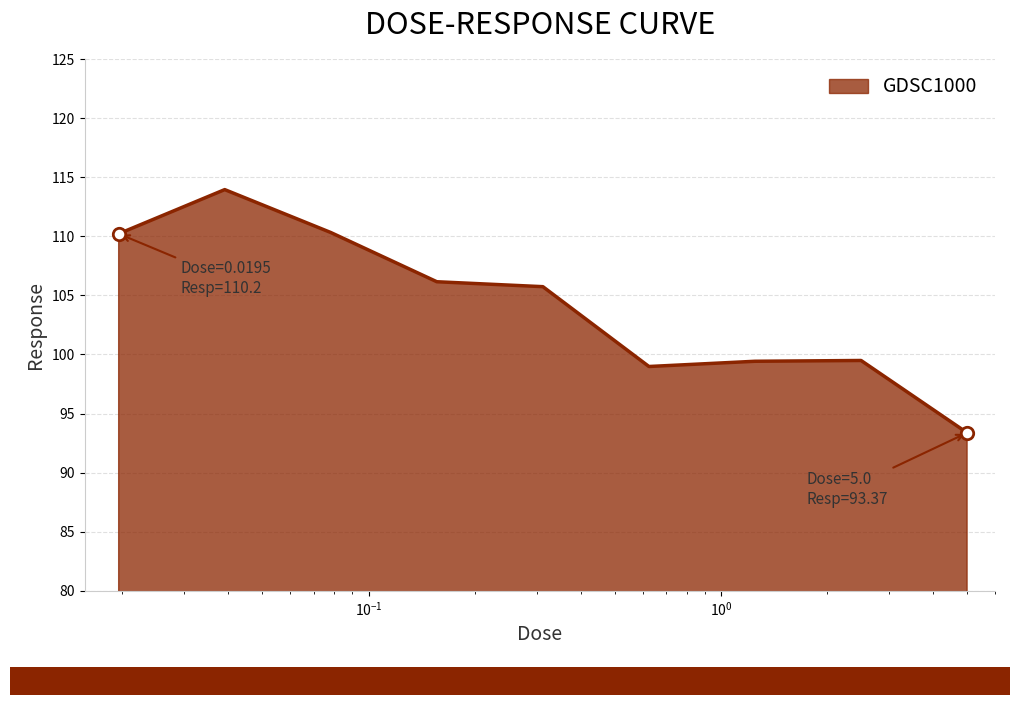

What is the smallest value displayed?

93.4